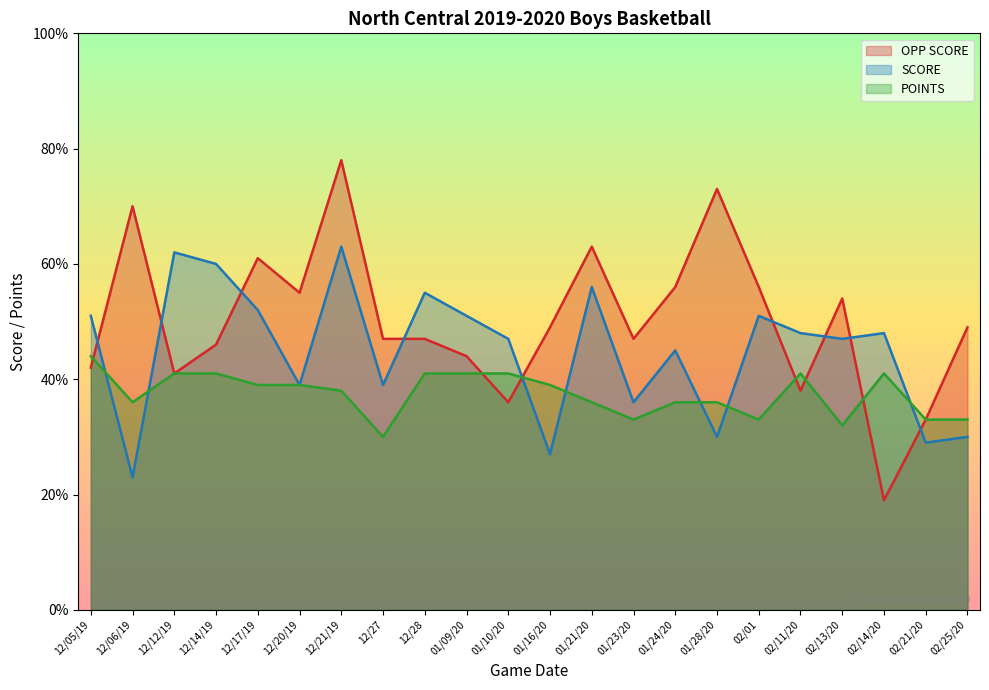

Read the OPP SCORE value at 01/23/20, to the nearest 10.

50